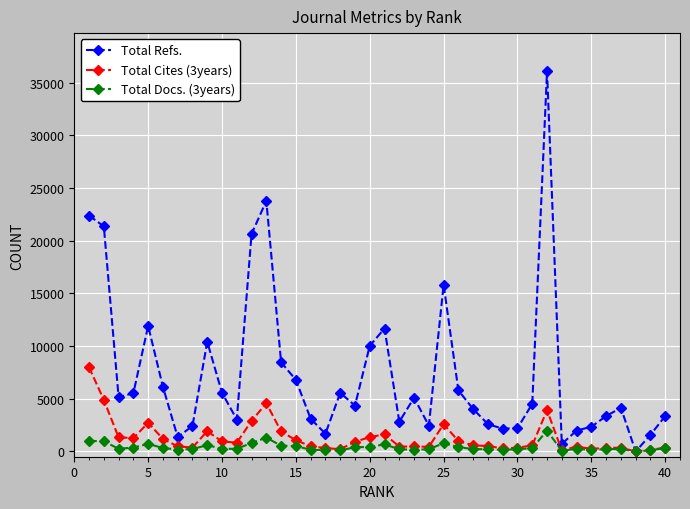

What is the maximum value shown in the chart?

36083